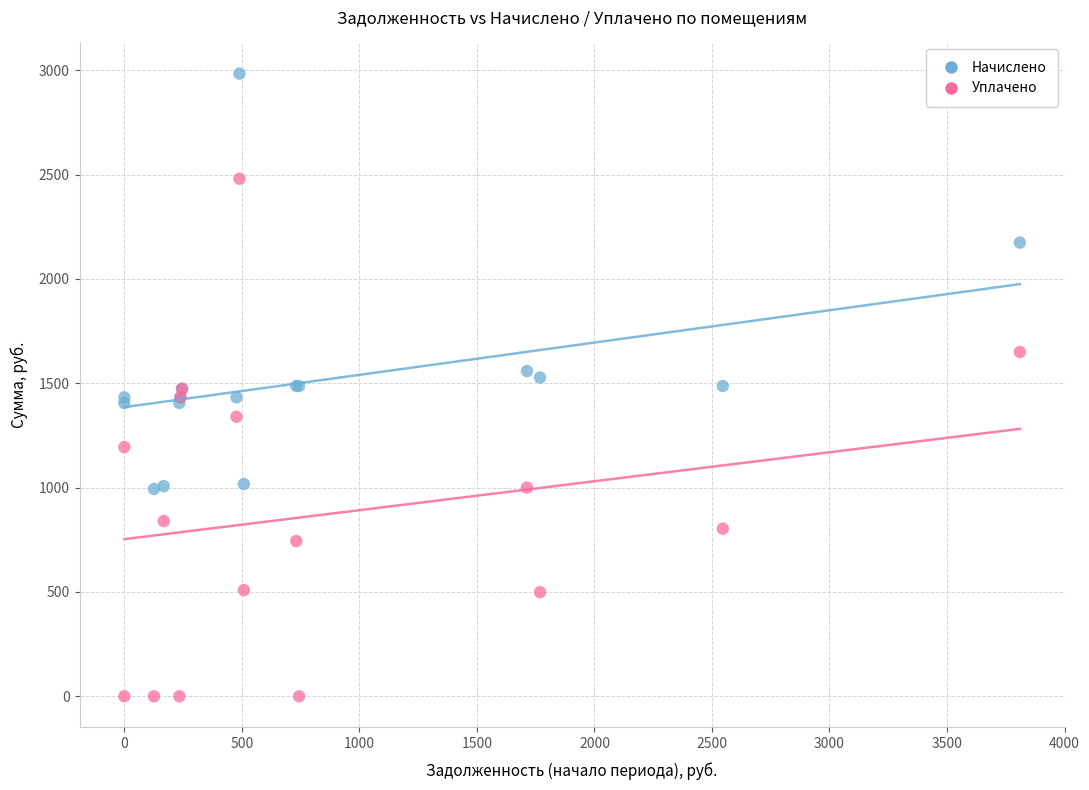

Which series reaches the maximum Y coordinate?

Начислено